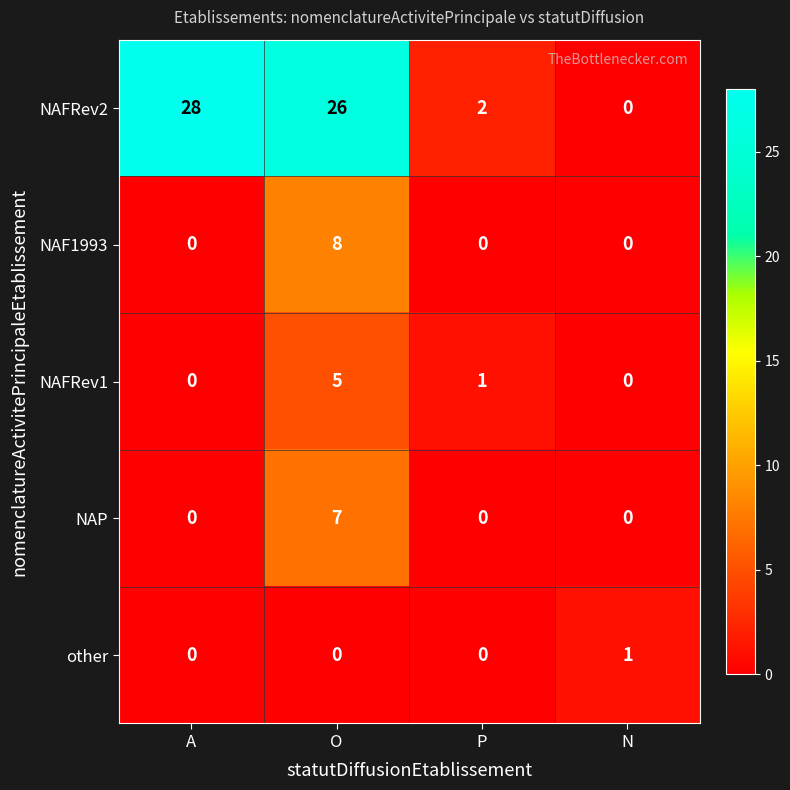

At which category is the sum across all series the highest?

O